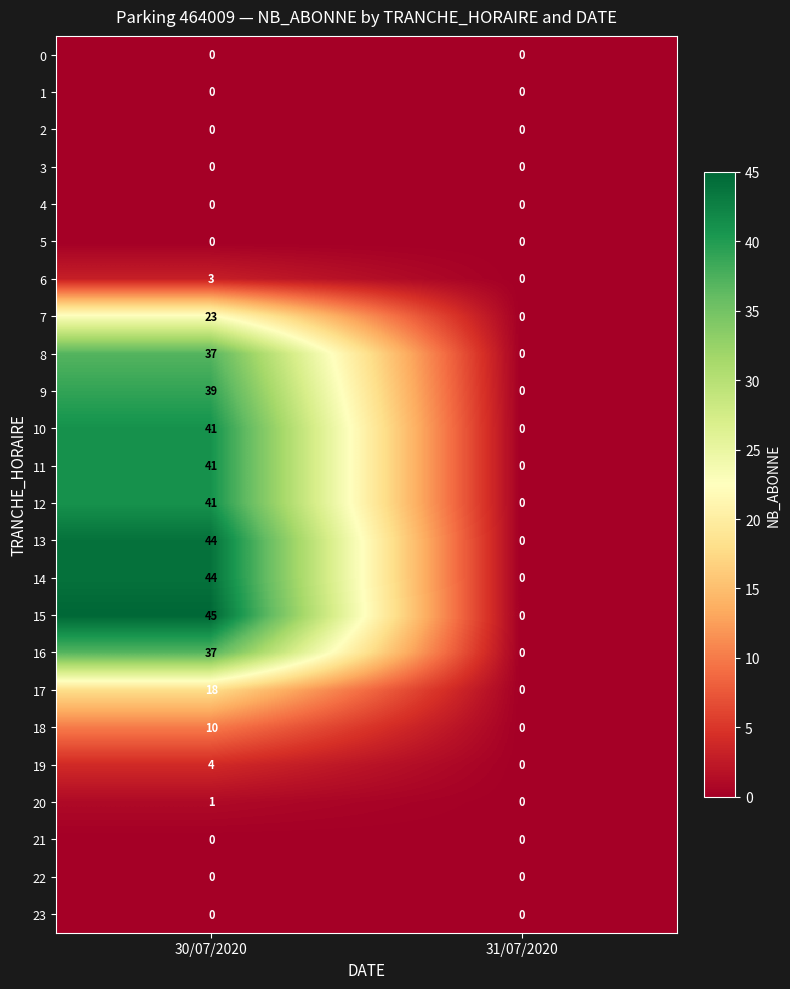

What is the spread (max minus min) of values at 30/07/2020?

45